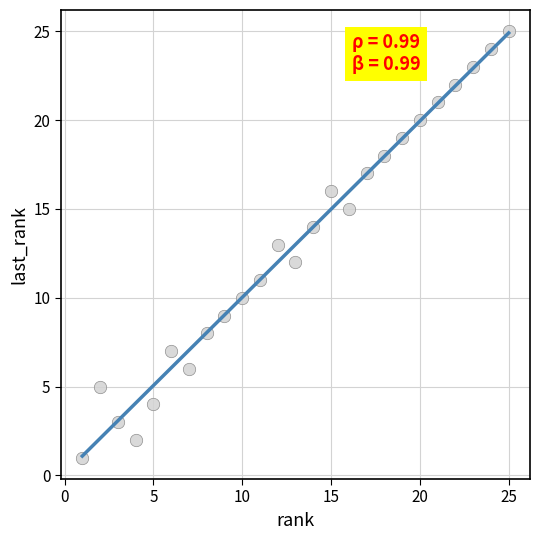

What is the range of Y values (max minus min)?

24